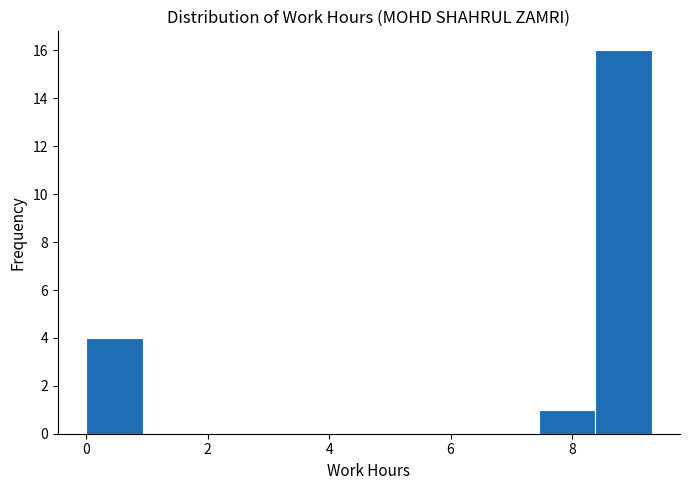

How tall is the bar that spans 0.0 to 1.0 on the x-axis? Neither the bar edges nor the heights are printed on the chart, so give them approximately, as read against the axes.

4